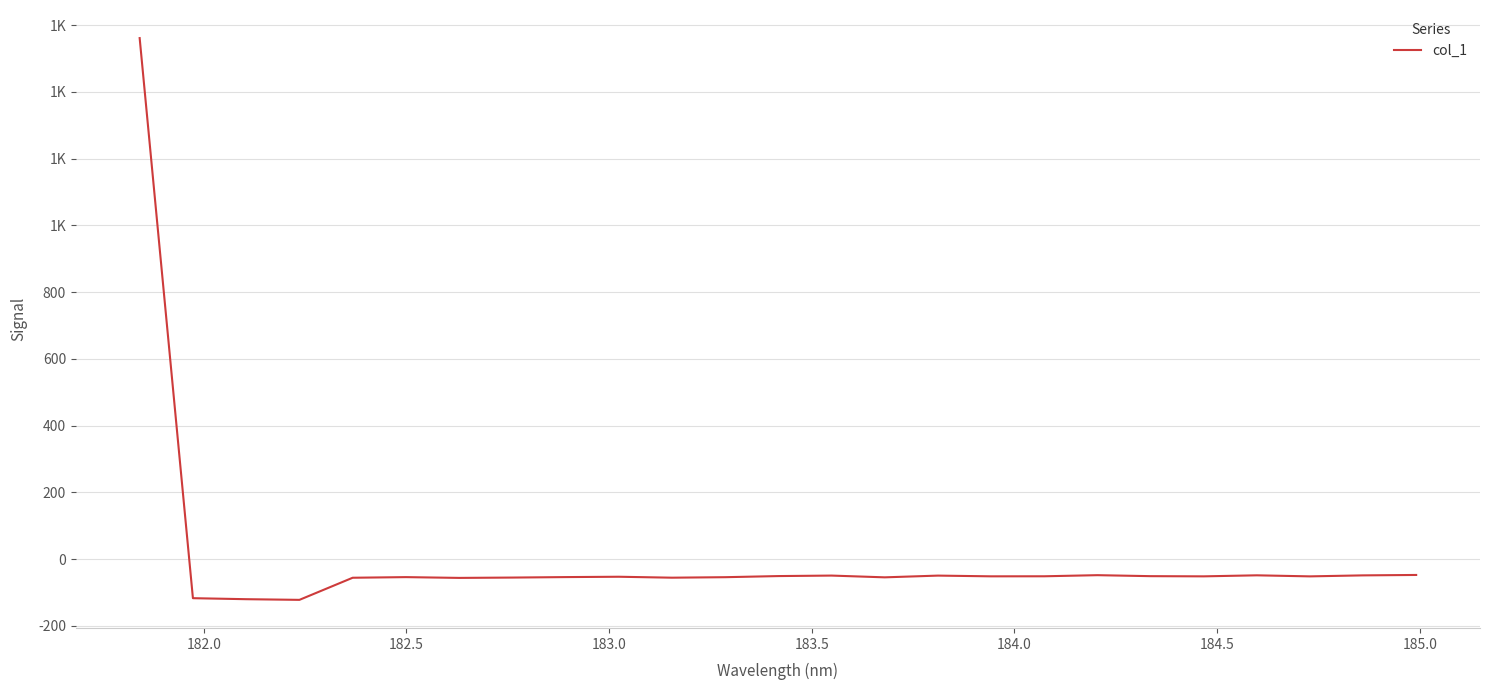

Does the chart have visible grid lines?

Yes